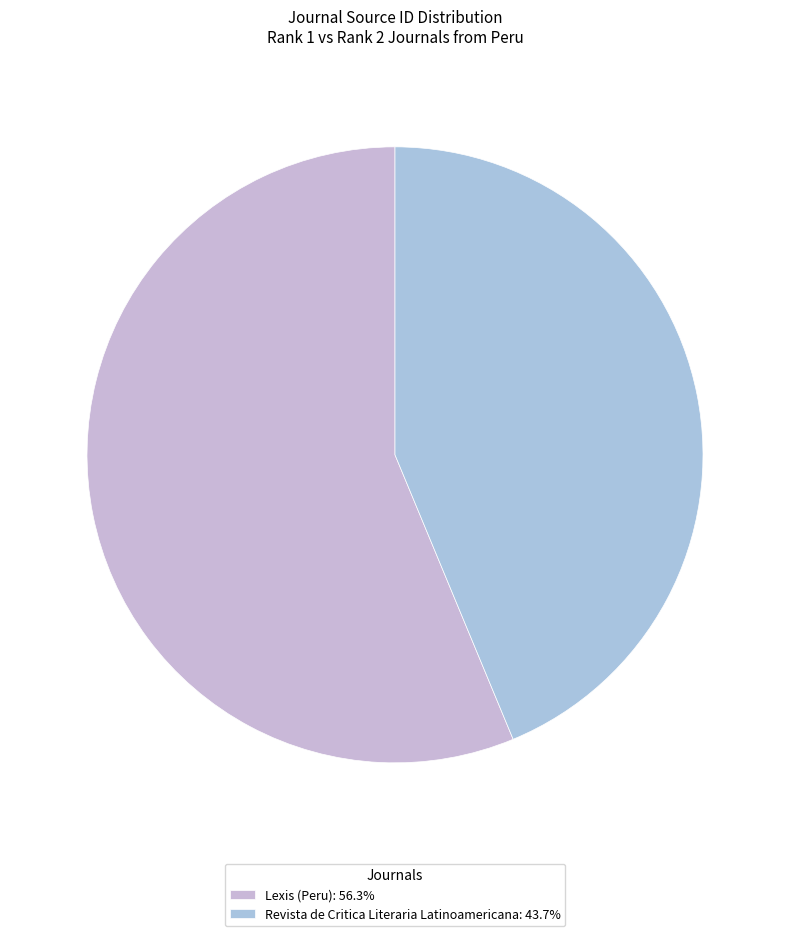

How many segments does this pie chart have?

2